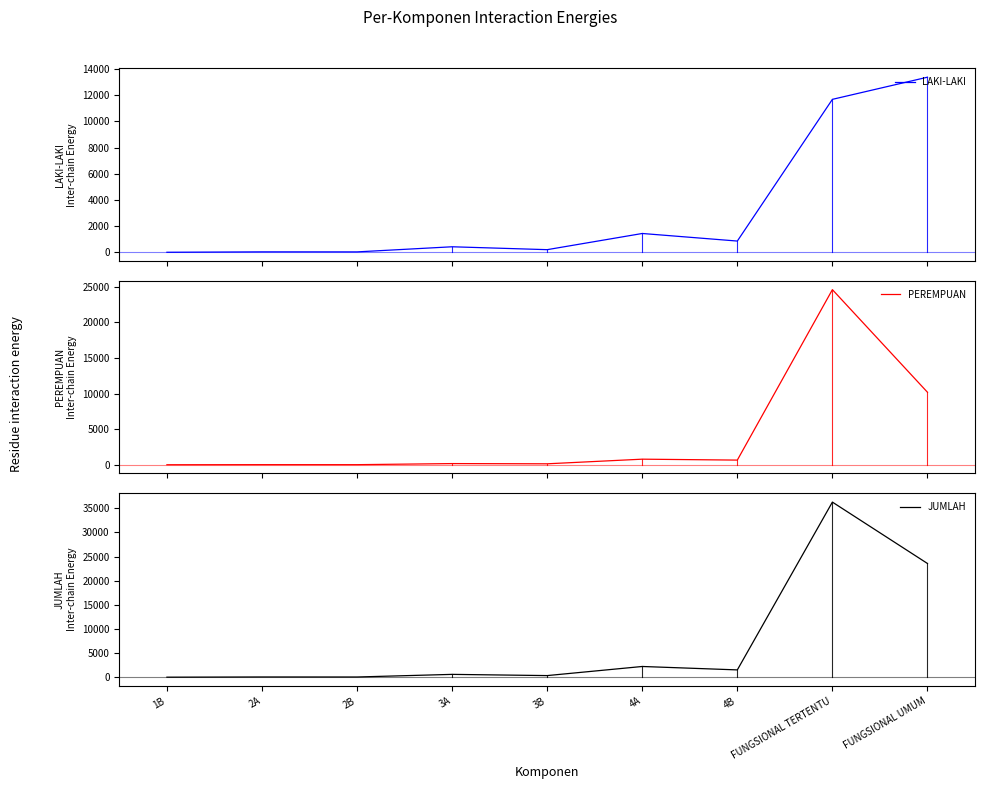

List the series in order of their peak value, lowest first.

LAKI-LAKI, PEREMPUAN, JUMLAH